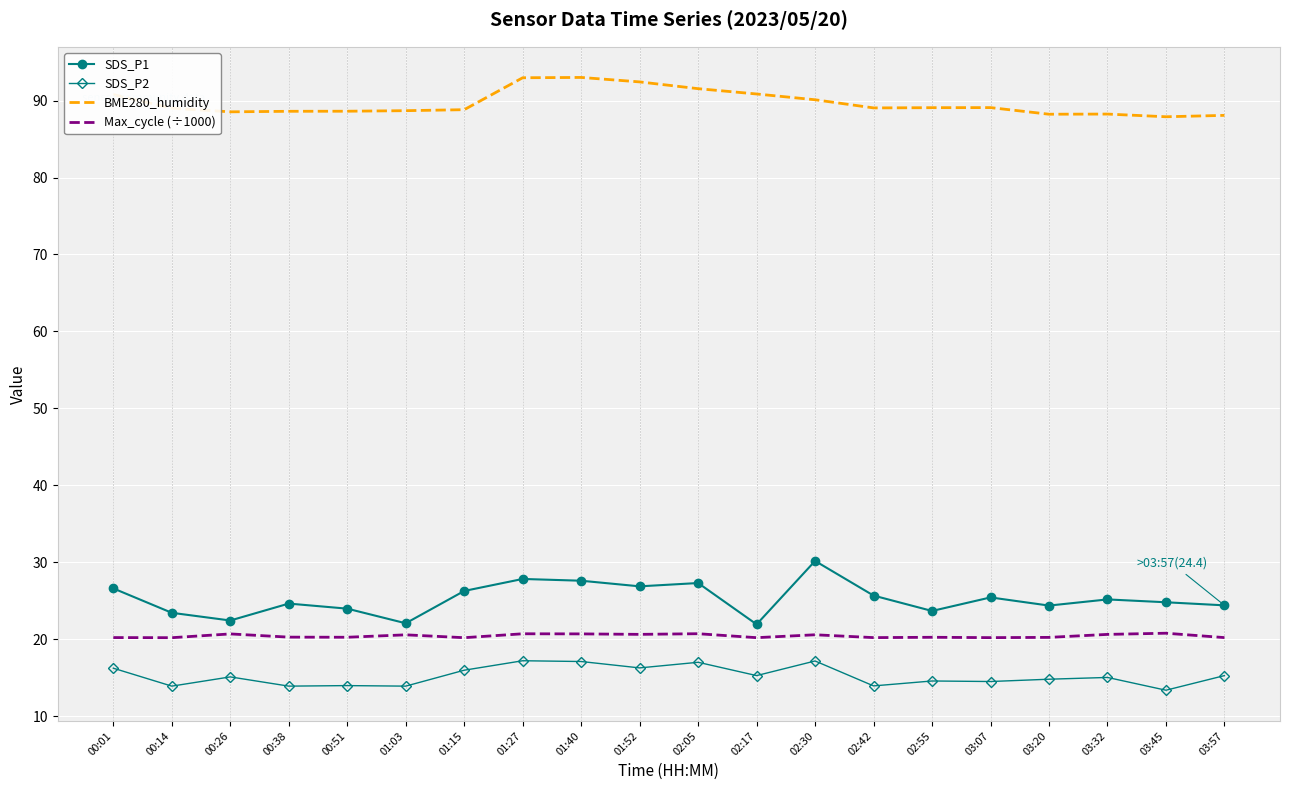

What is the lowest value of the Max_cycle (÷1000) series?

20.2